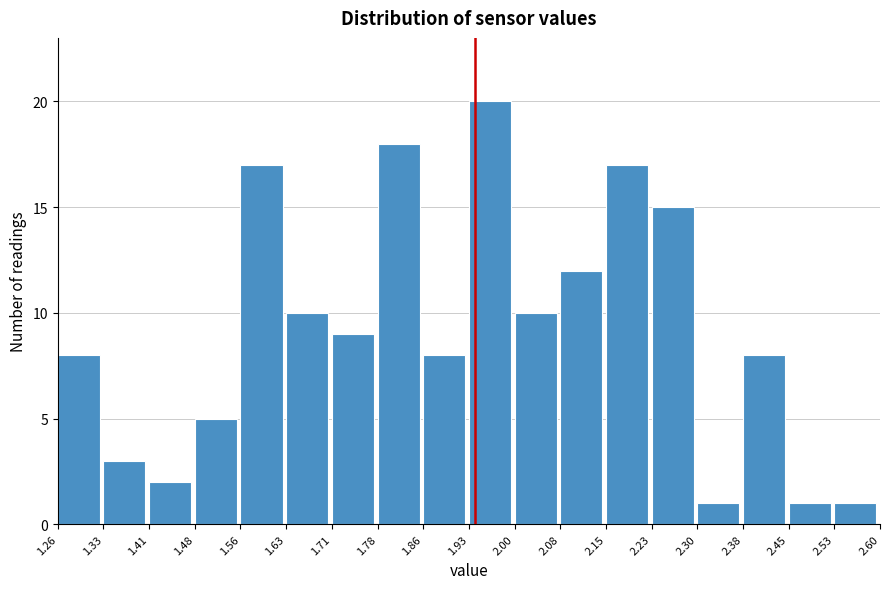

Reading left to right, transcribe this chart: for each bar, give the range it covers on the x-axis and its height. The values are not printed on the chart, so give them approximately, as read against the axis.

1.26 to 1.33: 8
1.33 to 1.41: 3
1.41 to 1.48: 2
1.48 to 1.56: 5
1.56 to 1.63: 17
1.63 to 1.71: 10
1.71 to 1.78: 9
1.78 to 1.86: 18
1.86 to 1.93: 8
1.93 to 2.00: 20
2.00 to 2.08: 10
2.08 to 2.15: 12
2.15 to 2.23: 17
2.23 to 2.30: 15
2.30 to 2.38: 1
2.38 to 2.45: 8
2.45 to 2.53: 1
2.53 to 2.60: 1